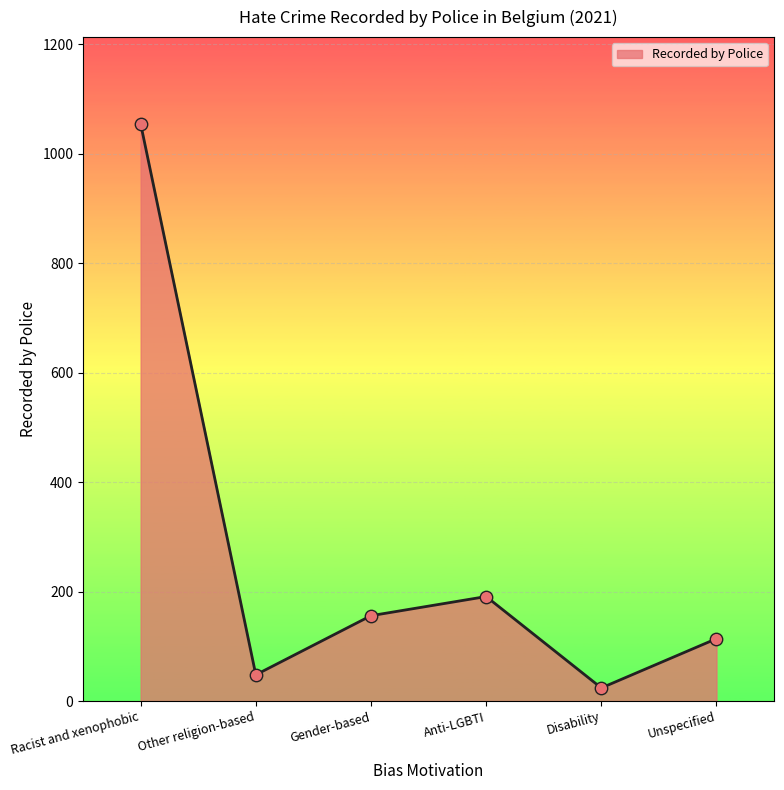

Approximately how many times larger is the value at Disability compared to Unspecified?

0.2